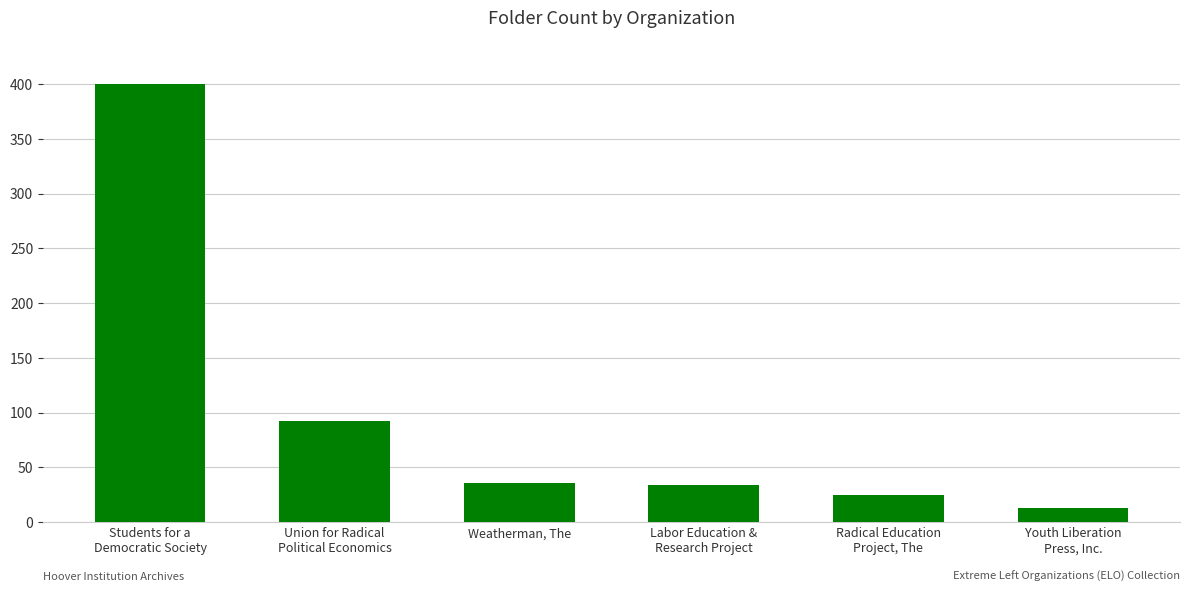

What is the minimum value shown in the chart?

13